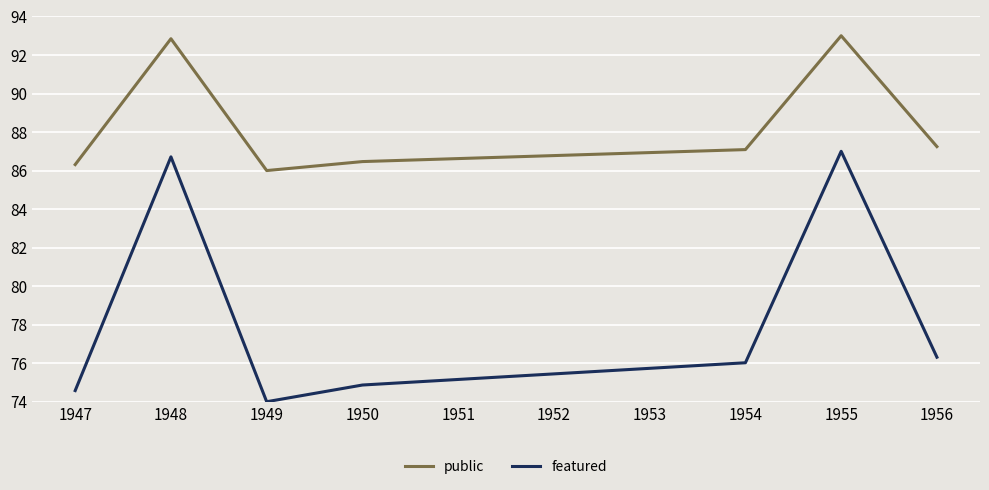

What is the sum of all public values?

879.3